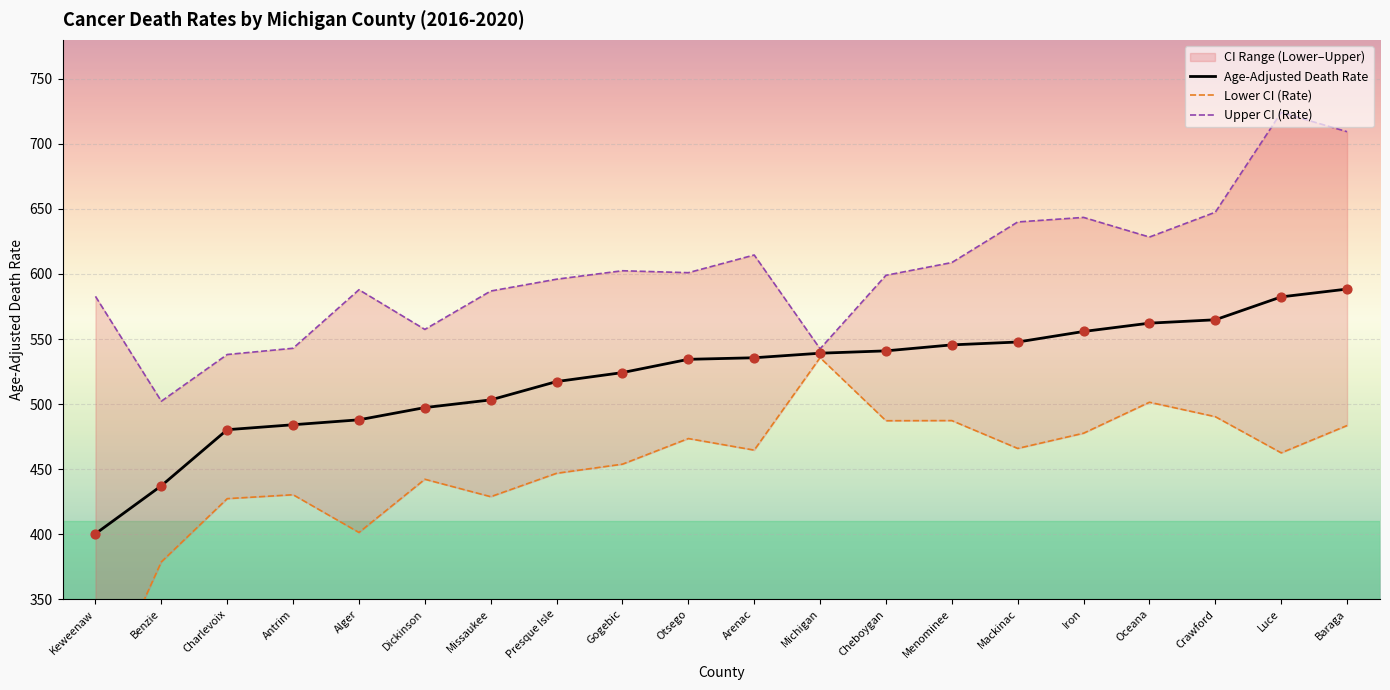

Is it true that Age-Adjusted Death Rate equals 564.8 at Crawford?

True